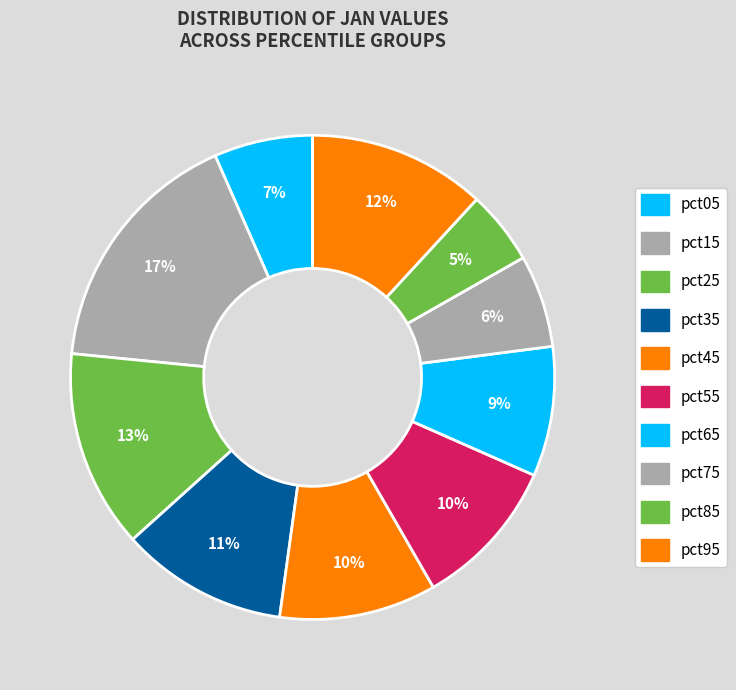

How many slices are in this pie chart?

10